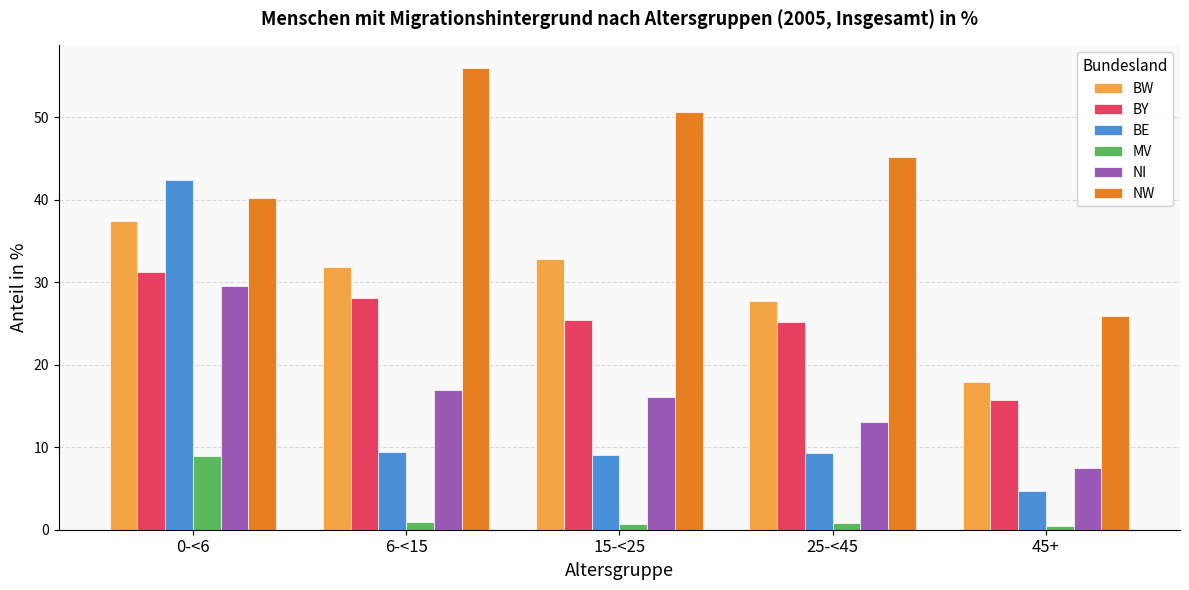

Are the bars grouped side by side (vs. stacked)?

Yes